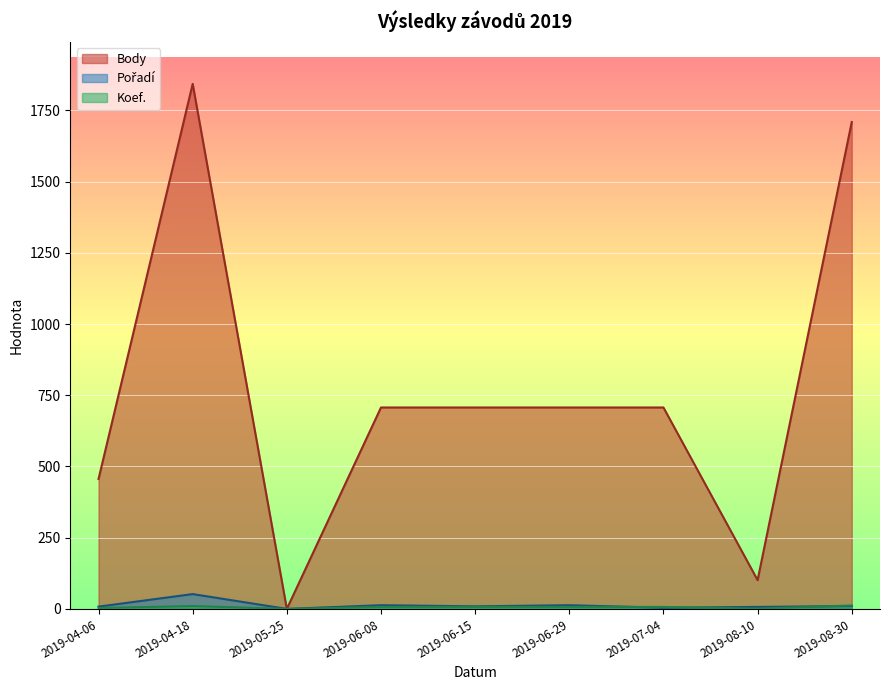

What is the sum of all Body values?

6937